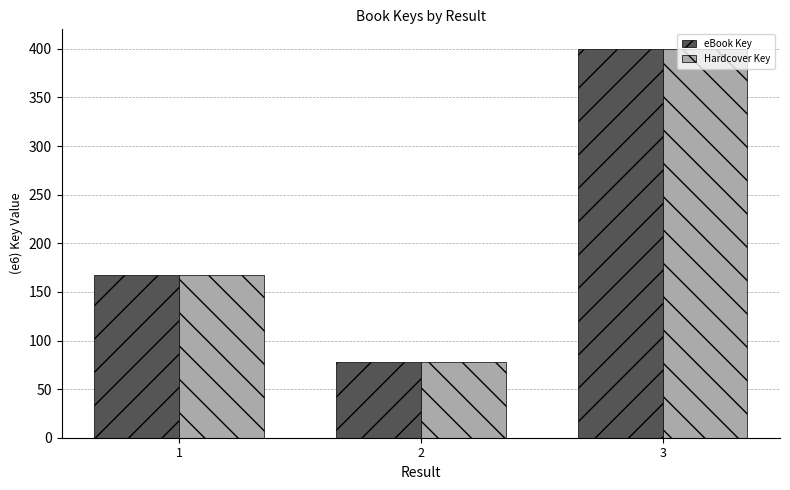

Does the chart contain stacked bars?

No